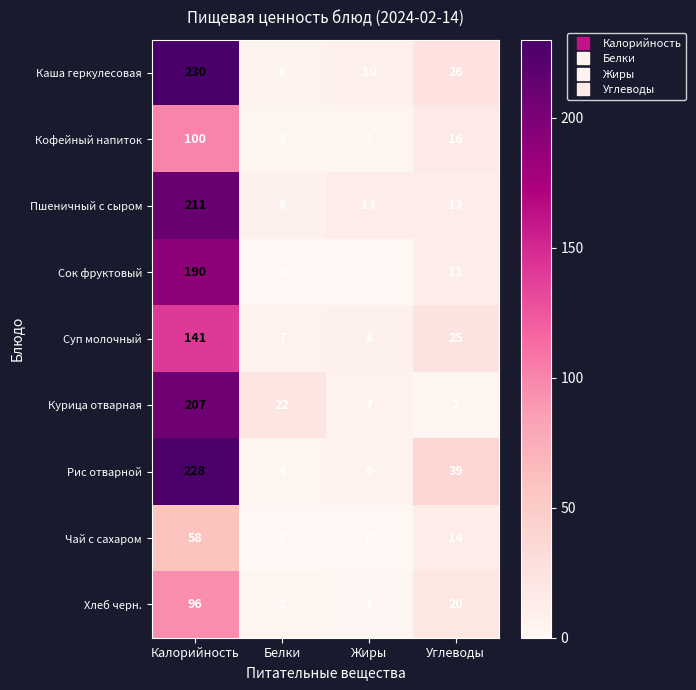

What is the spread (max minus min) of values at Белки?

22